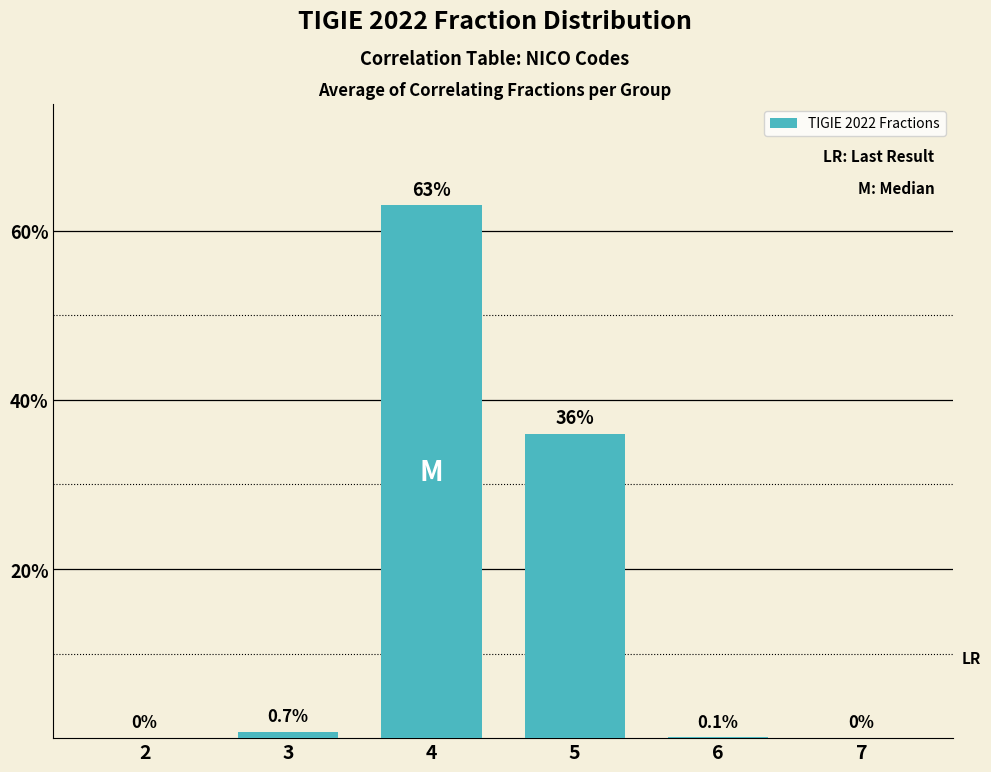

Is it true that the value at 6 is 0.1?

True